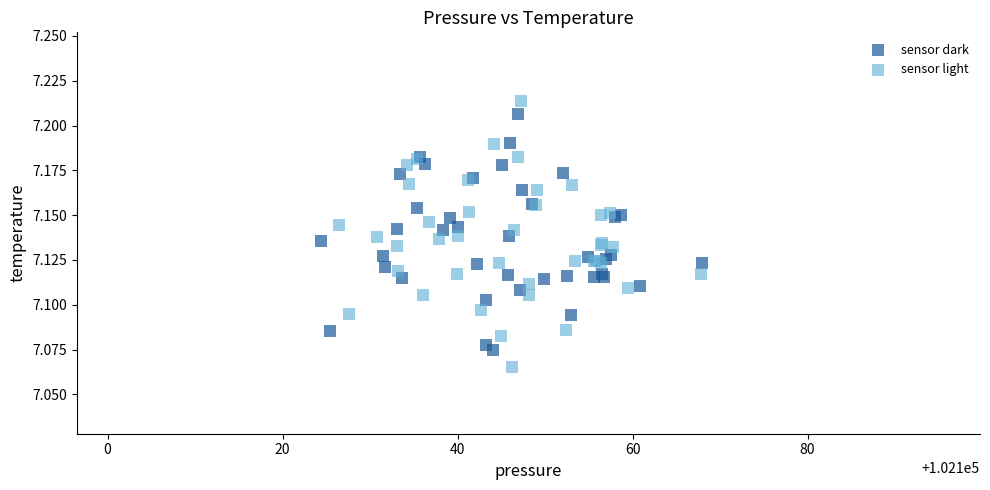

Which series contains the lowest Y value?

sensor light